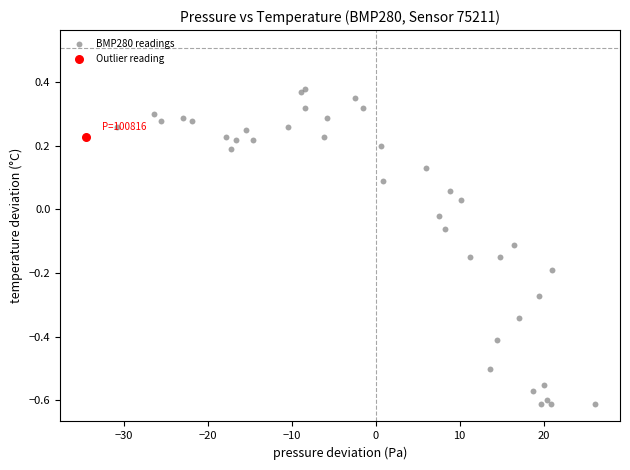

What are all the series names shown in the legend?

BMP280 readings, Outlier reading